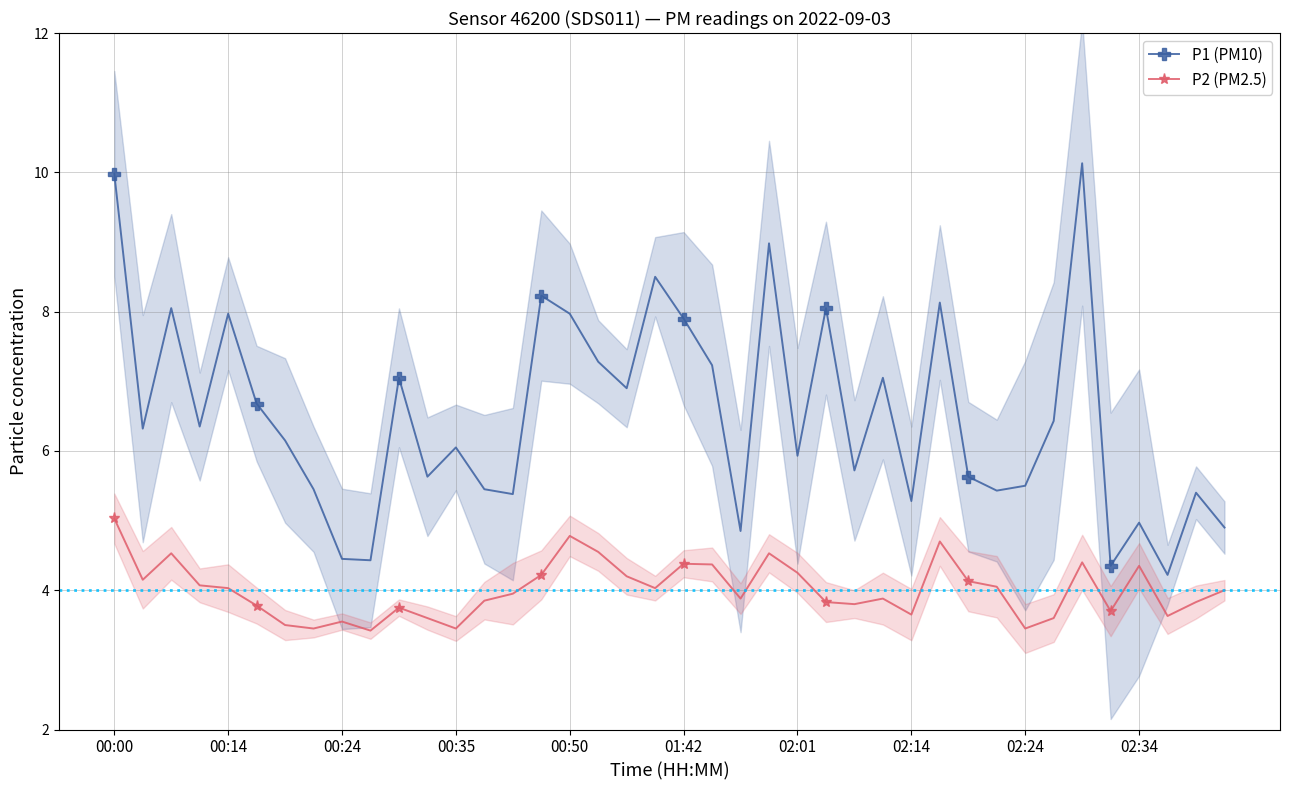

Reading right to left, list all the values displayed in this chart.

P1 (PM10): 4.9	5.4	4.2	5.0	4.3	10.1	6.4	5.5	5.4	5.6	8.1	5.3	7.0	5.7	8.1	5.9	9.0	4.8	7.2	7.9	8.5	6.9	7.3	8.0	8.2	5.4	5.5	6.0	5.6	7.0	4.4	4.5	5.5	6.2	6.7	8.0	6.3	8.1	6.3	10.0
P2 (PM2.5): 4.0	3.8	3.6	4.3	3.7	4.4	3.6	3.5	4.0	4.1	4.7	3.6	3.9	3.8	3.8	4.2	4.5	3.9	4.4	4.4	4.0	4.2	4.5	4.8	4.2	4.0	3.9	3.5	3.6	3.8	3.4	3.5	3.5	3.5	3.8	4.0	4.1	4.5	4.2	5.0